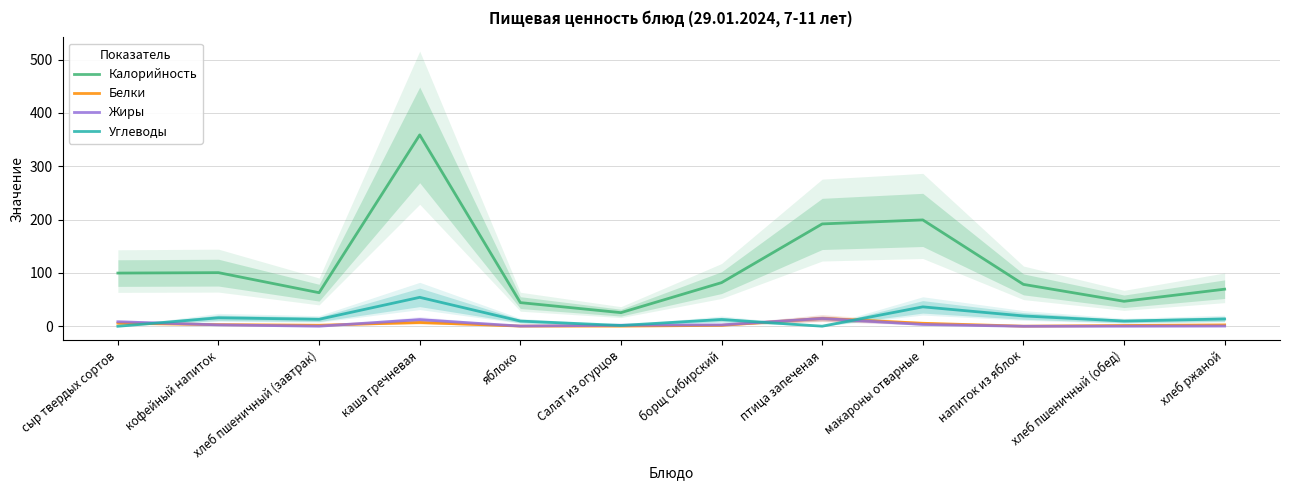

What is the maximum value shown in the chart?

358.9